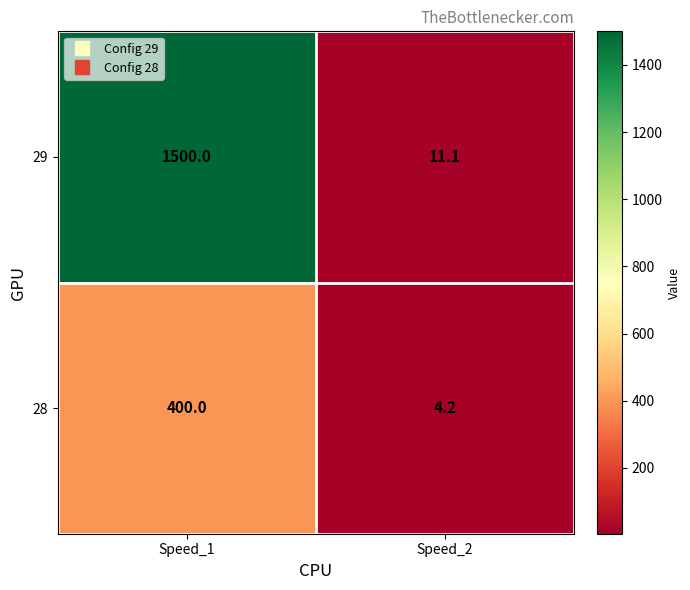

Which series has the largest total across all categories?

29